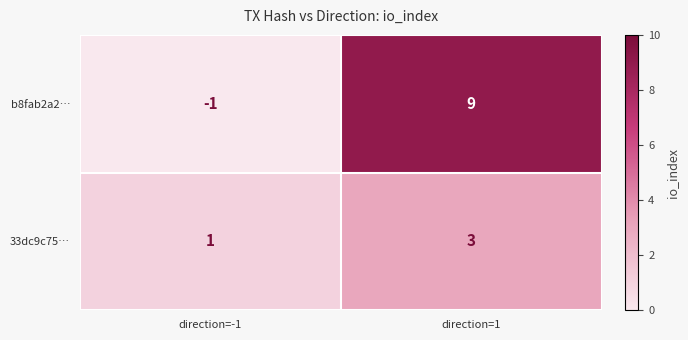

What is the average value of the b8fab2a2… series?

4